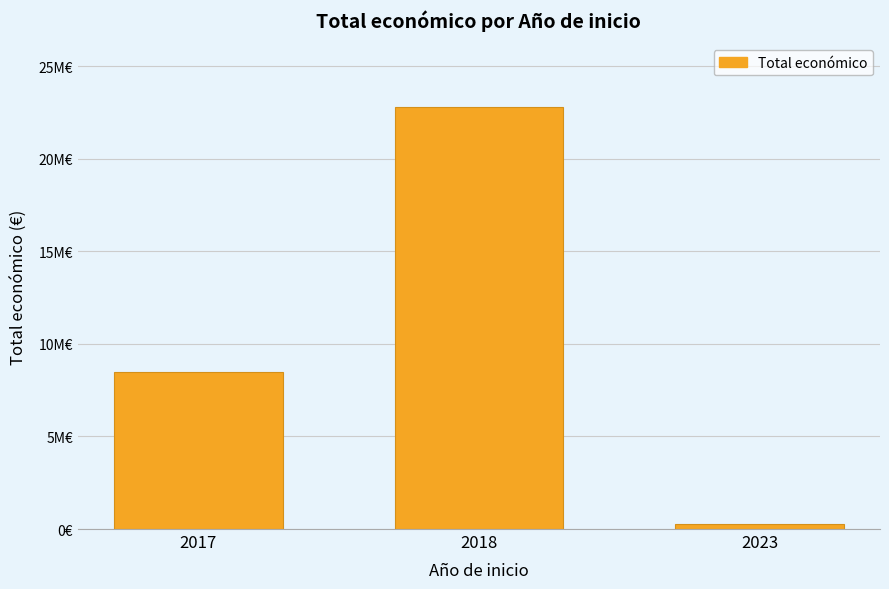

Are the bars horizontal?

No